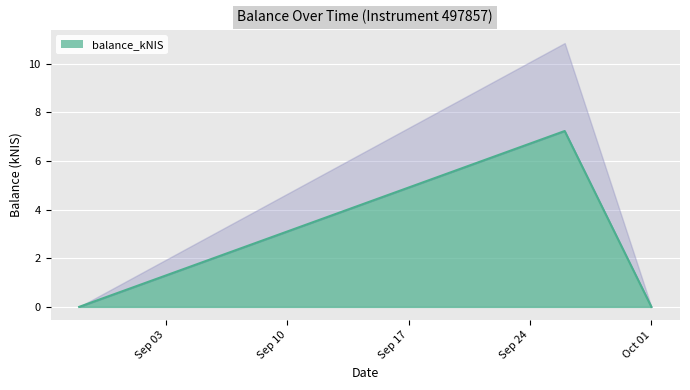

What is the average value?

2.4